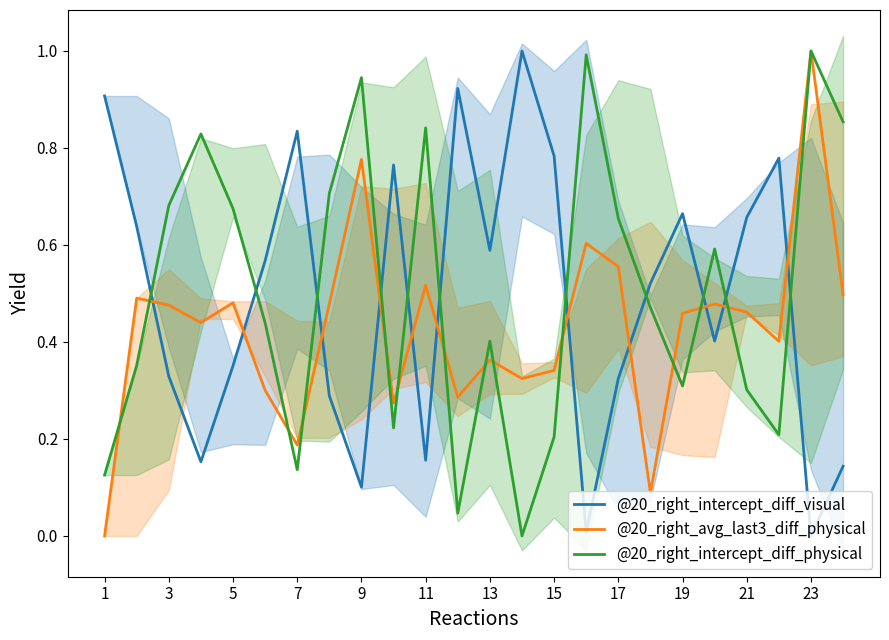

The value of @20_right_intercept_diff_physical at 1 is 0.0. True or false?

False